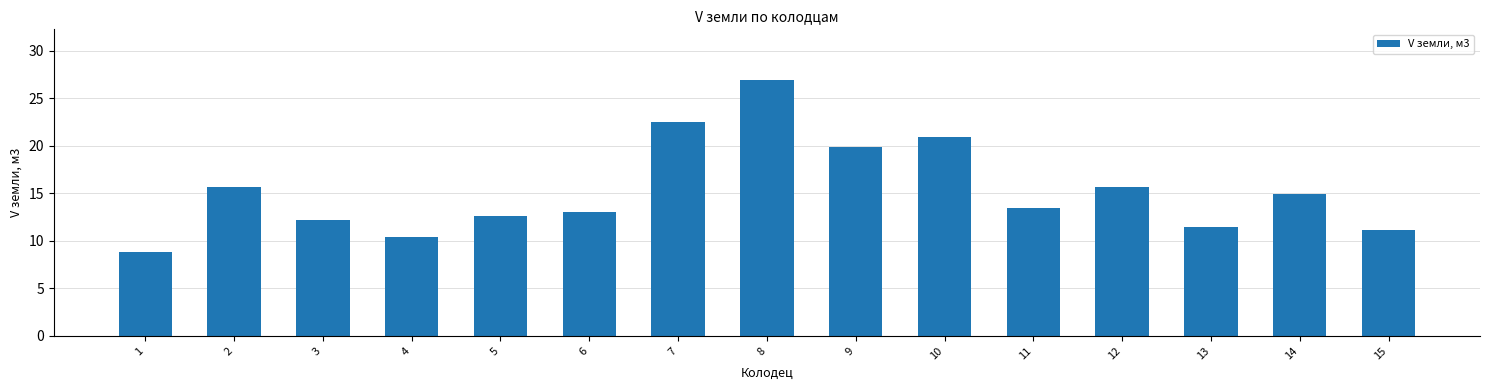

What is the sum of the values at 6 and 14?

28.0